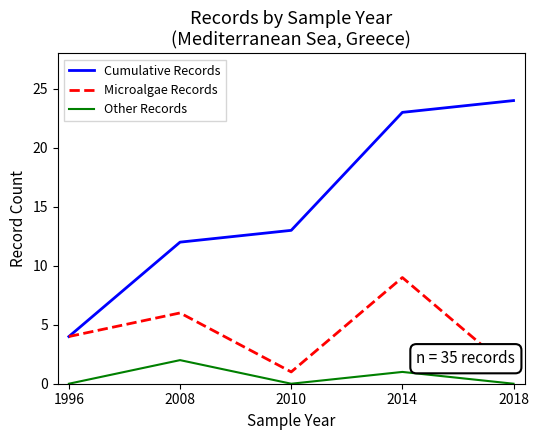

In Other Records, how many points are higher than both neighbors (excluding endpoints)?

2